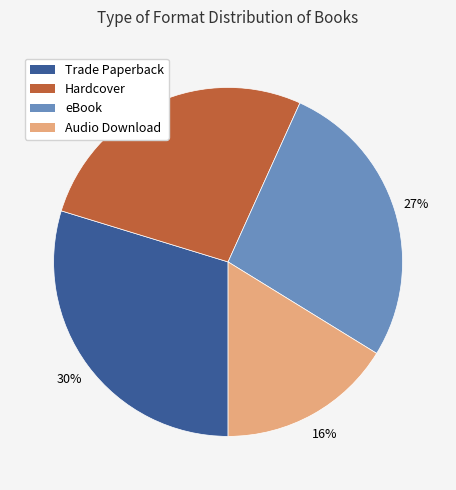

To the nearest percent, what is the difference between the largest and smallest slice percentages?

14%